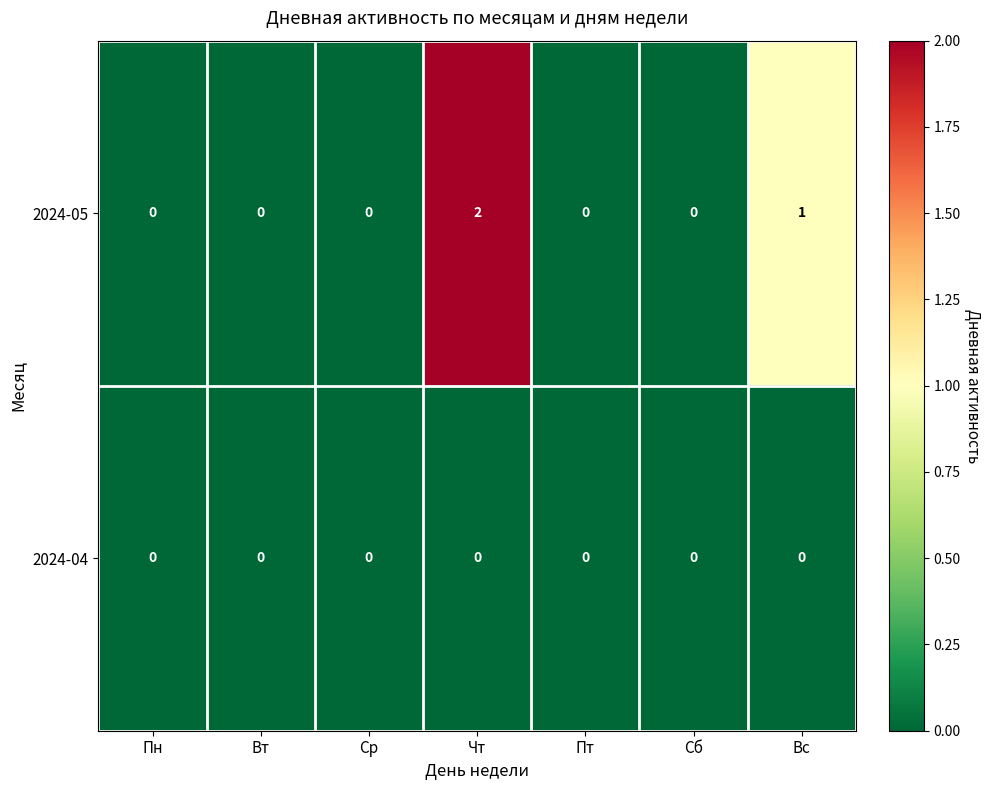

True or false: 2024-05 has a value of -1 at Вт.

False